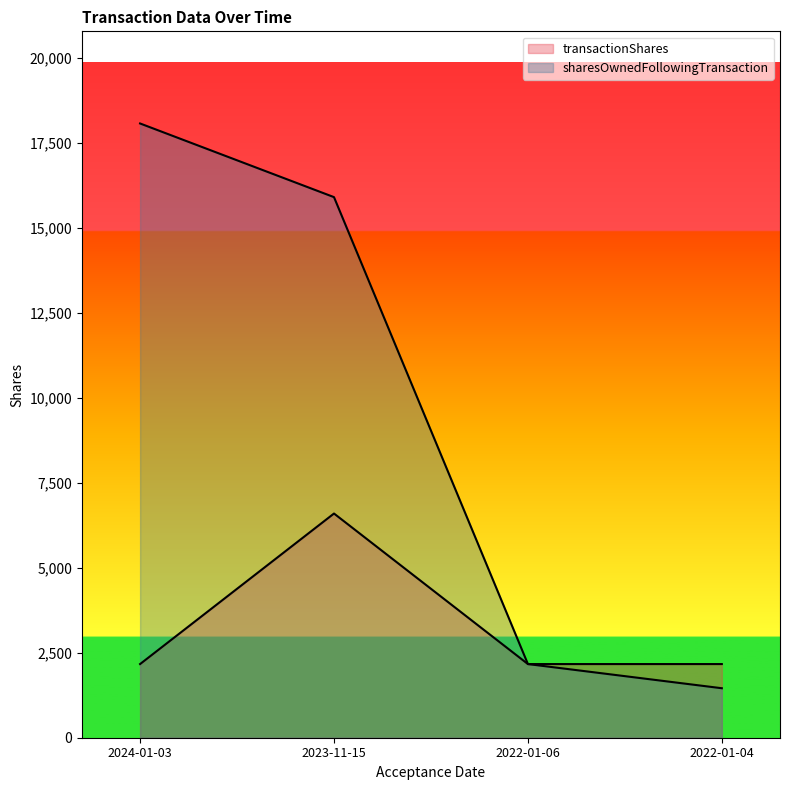

What are all the series names shown in the legend?

transactionShares, sharesOwnedFollowingTransaction